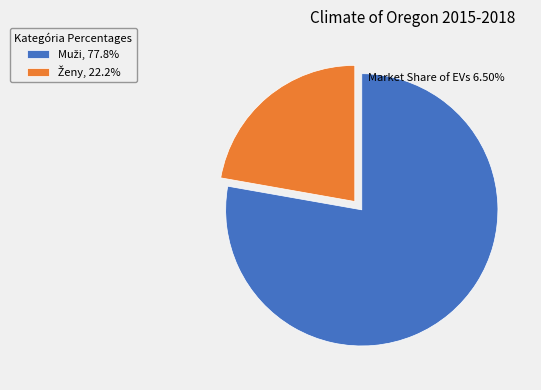

Is there any slice that represents more than half of the pie?

Yes